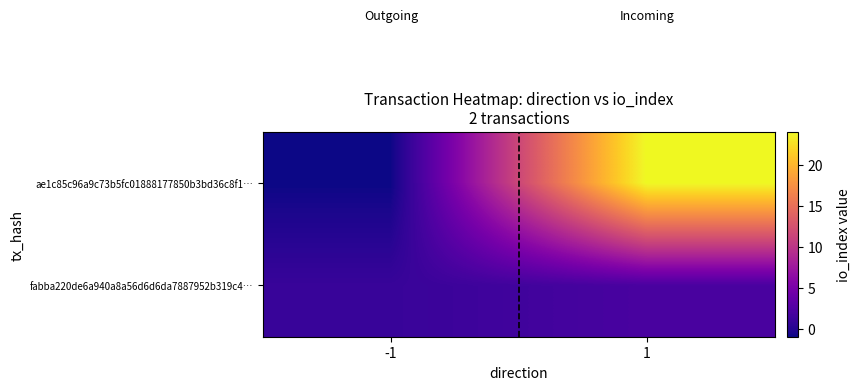

What is the smallest value displayed?

-1